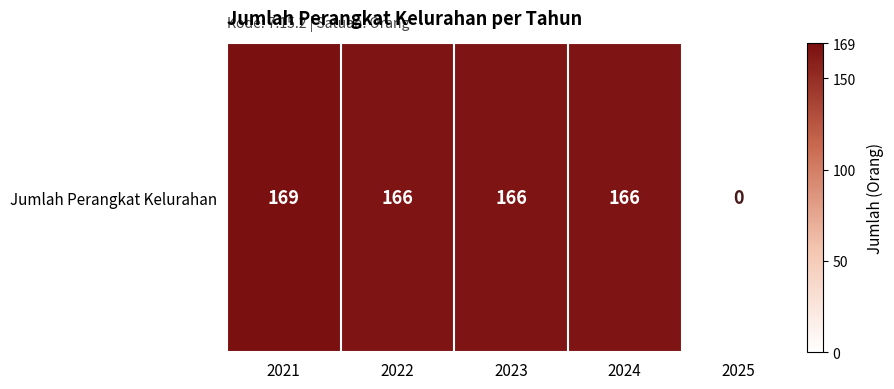

Is it true that the value at 2025 is 0?

True